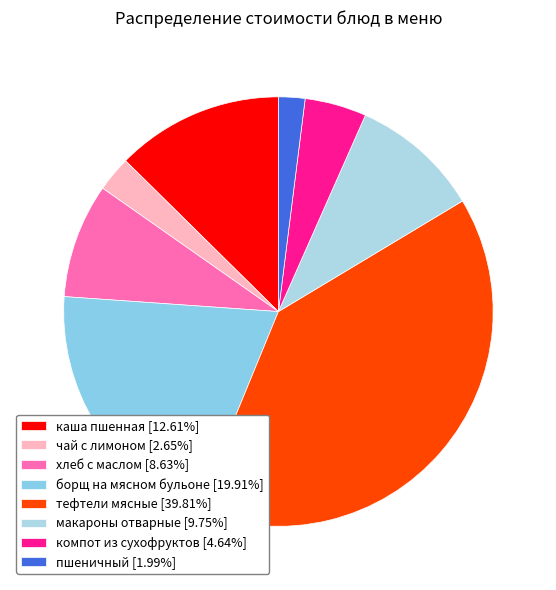

How many segments does this pie chart have?

8